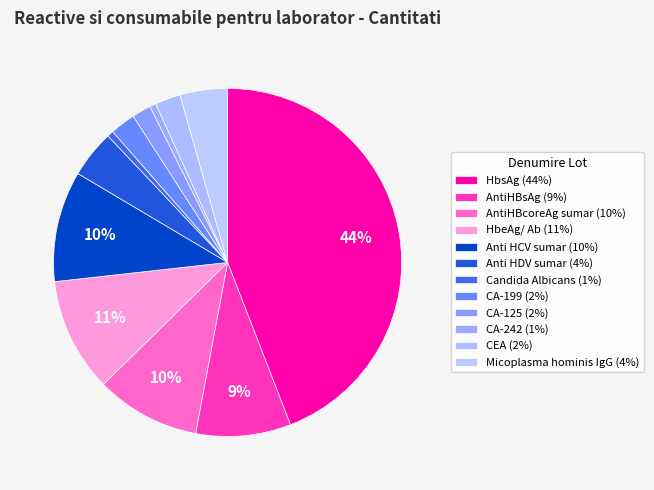

Is CA-125 the majority of the pie?

No